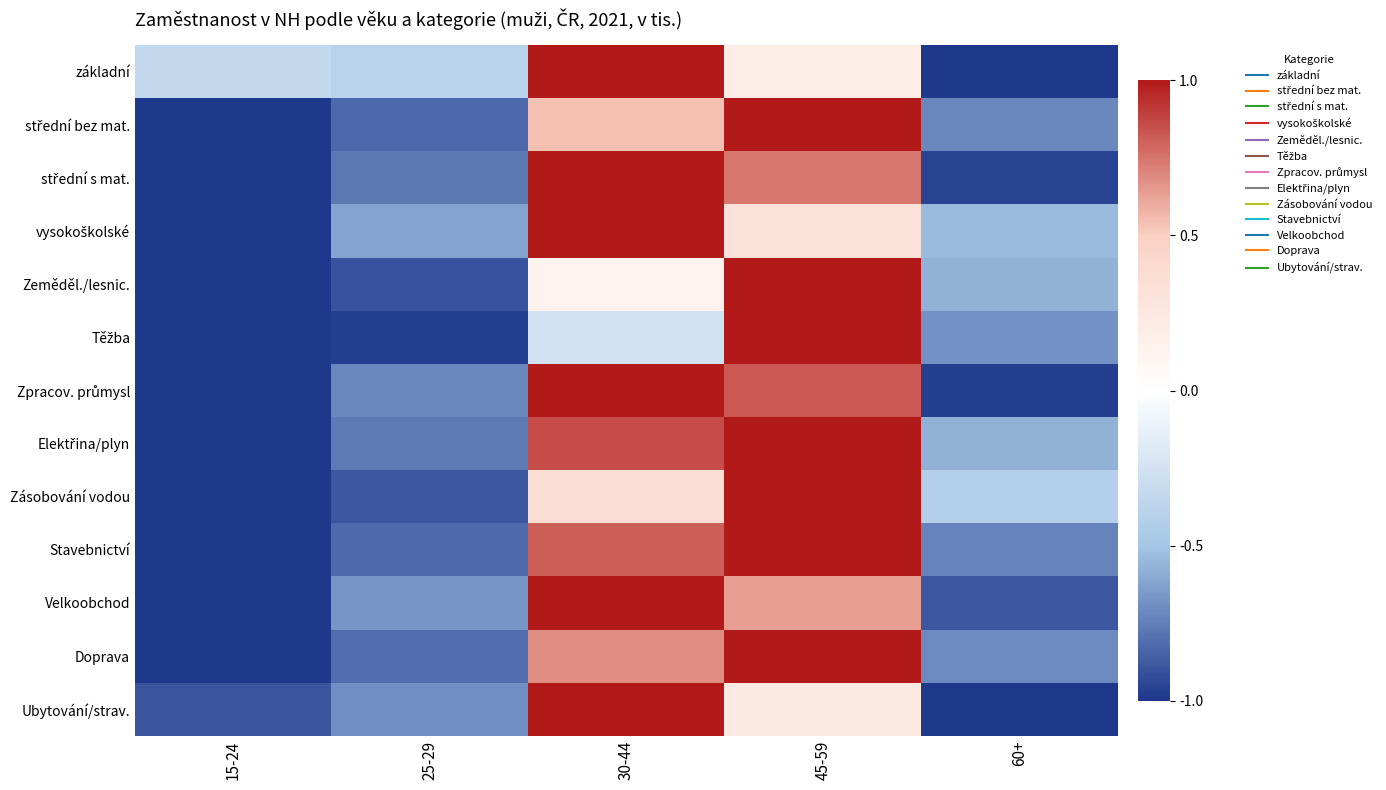

What is the total value across all series at 30-44?

9.1